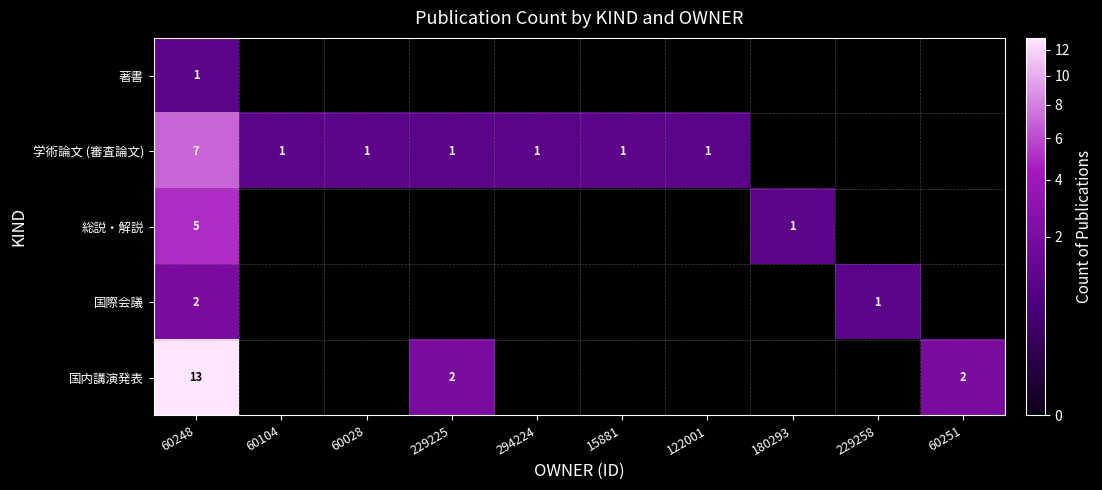

Rank the series at 60248 from lowest to highest value.

著書, 国際会議, 総説・解説, 学術論文 (審査論文), 国内講演発表